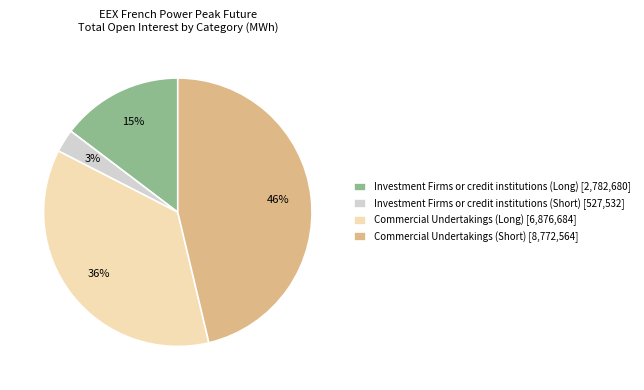

Between Commercial Undertakings (Long) [6,876,684] and Investment Firms or credit institutions (Short) [527,532], which is larger?

Commercial Undertakings (Long) [6,876,684]